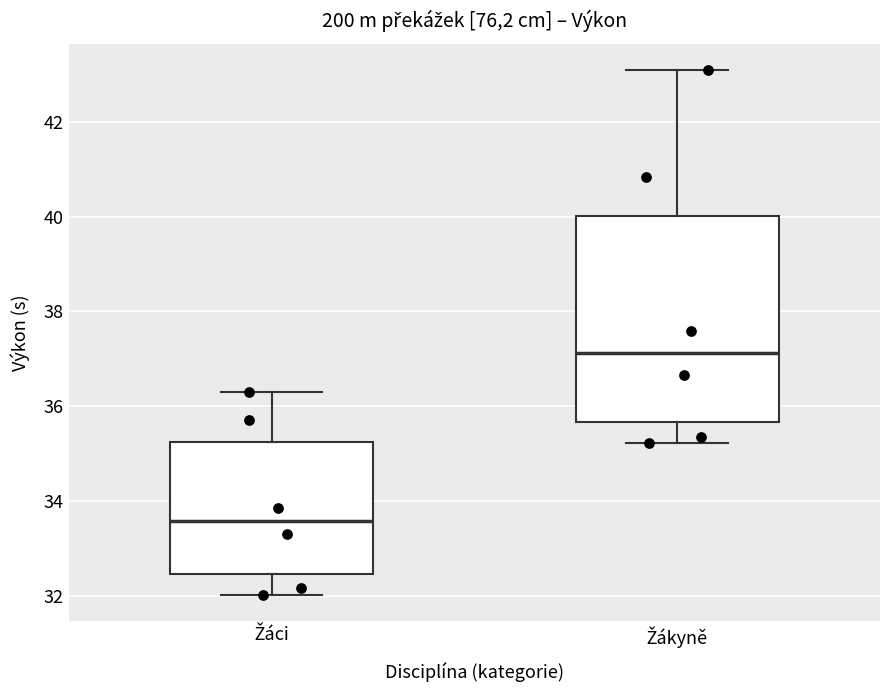

Reading left to right, read every box against the y-axis: the position of its median line, the range the box covers, and the ends of its whiskers. The values are not printed on the chart, so give them approximately, as read against the axis.

Žáci: median 33.6, box 32.4 to 35.2, whiskers 32.0 to 36.4
Žákyně: median 37.2, box 35.6 to 40.0, whiskers 35.2 to 43.0